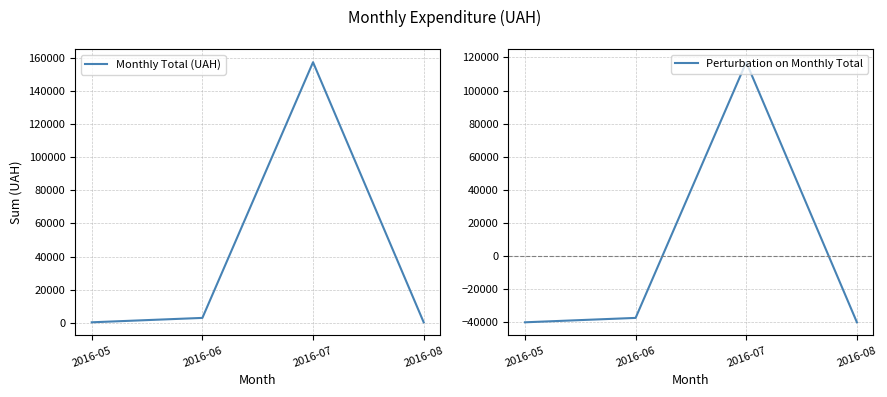

What is the difference between the second highest and second lowest values in the Monthly Total (UAH) series?

2637.4